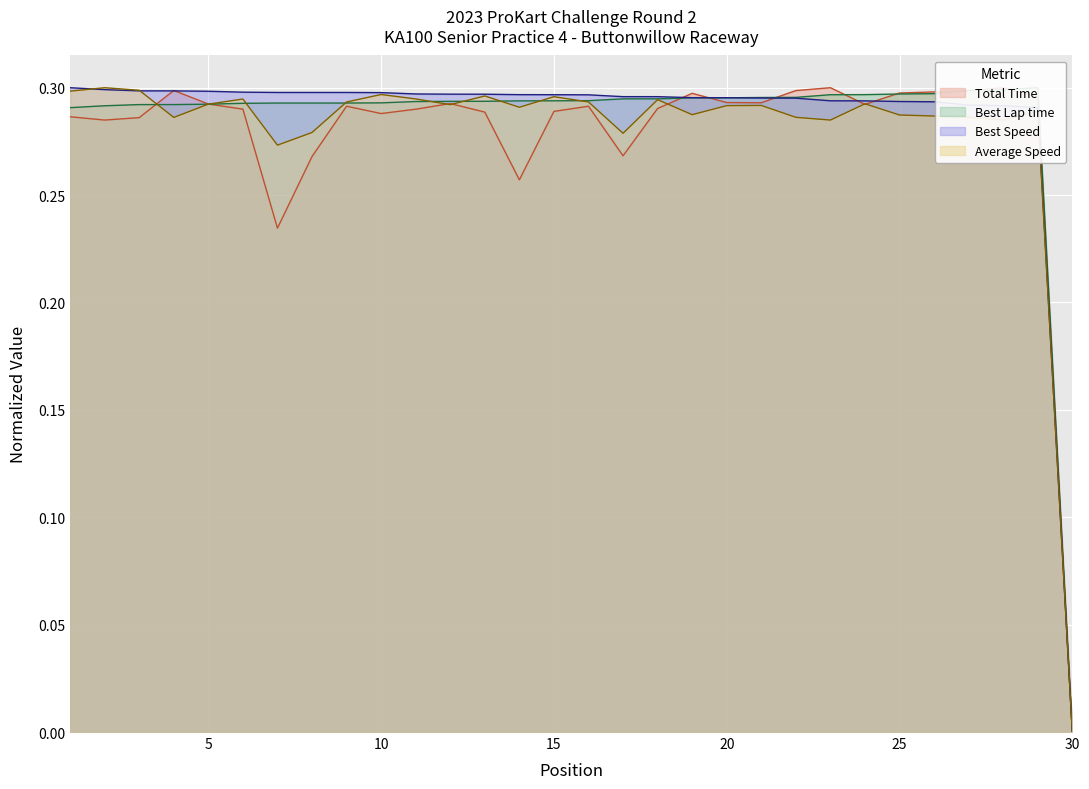

At which label does Best Speed reach its minimum?

30